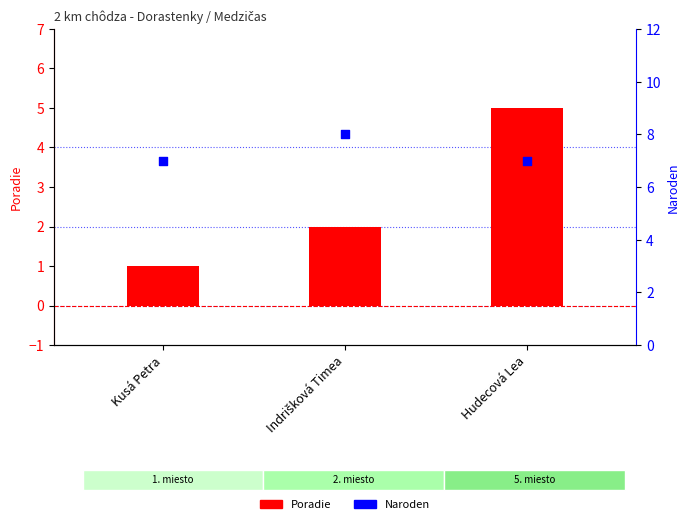

Which series has the largest total across all categories?

Naroden